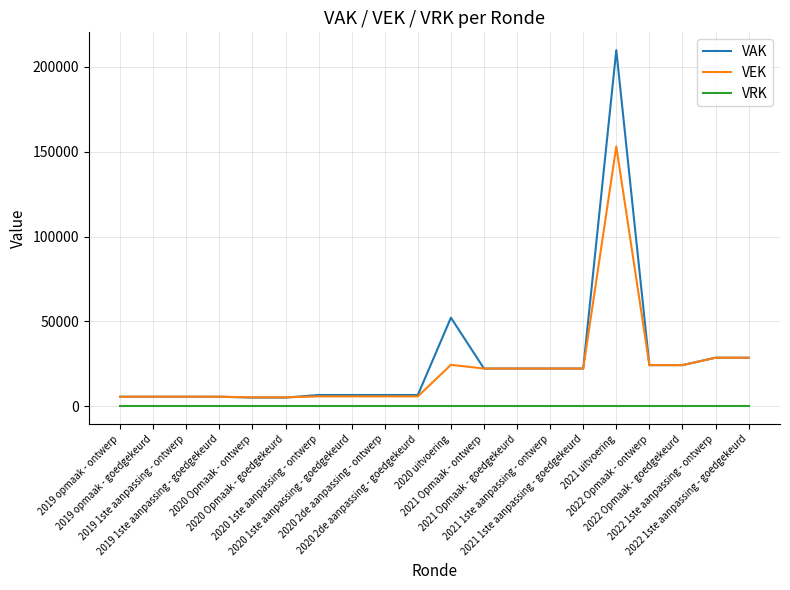

What is the total value across all series at 2019 1ste aanpassing - ontwerp?

11332